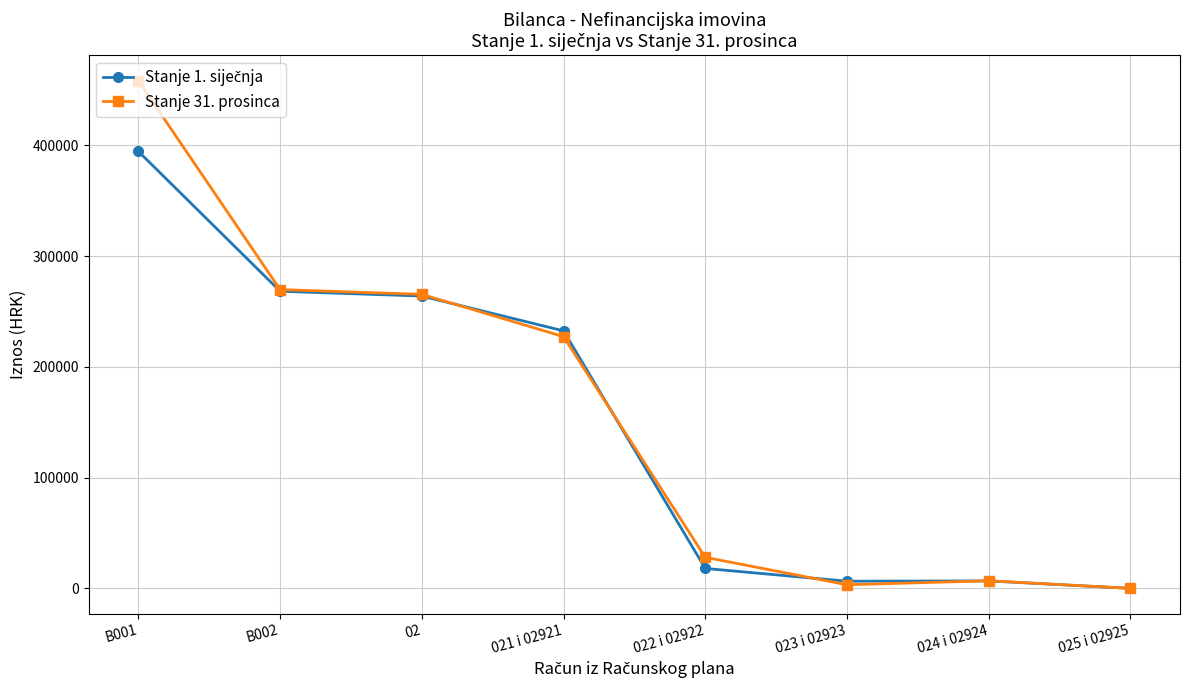

What is the maximum value shown in the chart?

458394.8